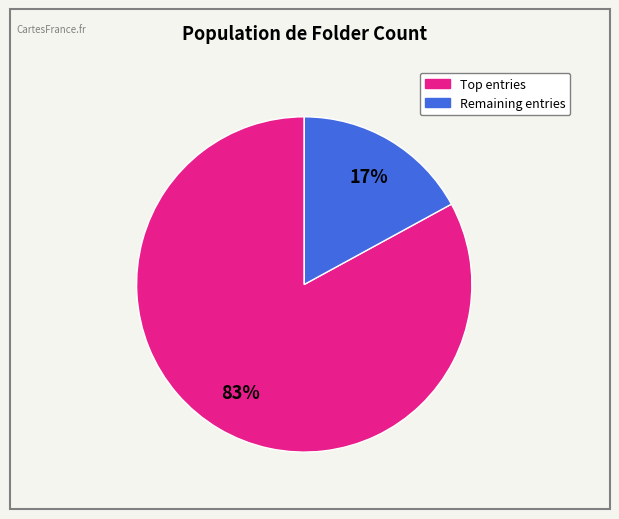

To the nearest percent, what is the average slice percentage?

50%